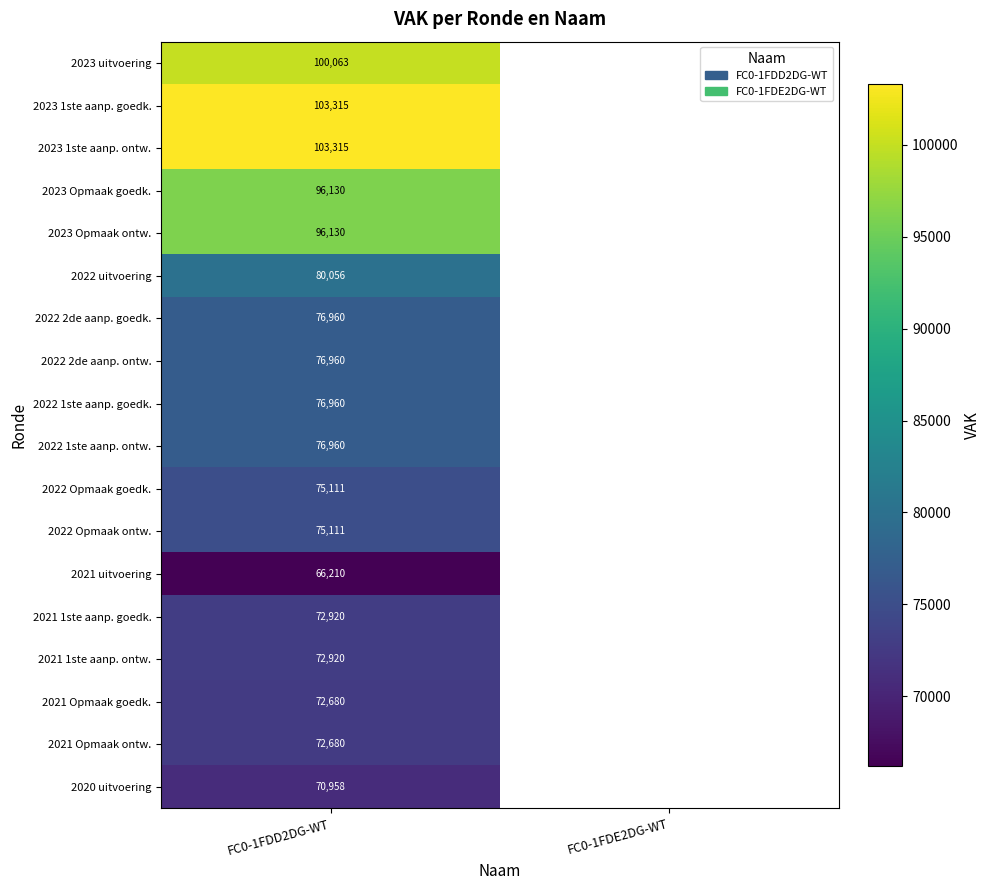

The 2021 Opmaak ontw. series shows 72680 at FC0-1FDD2DG-WT. True or false?

True